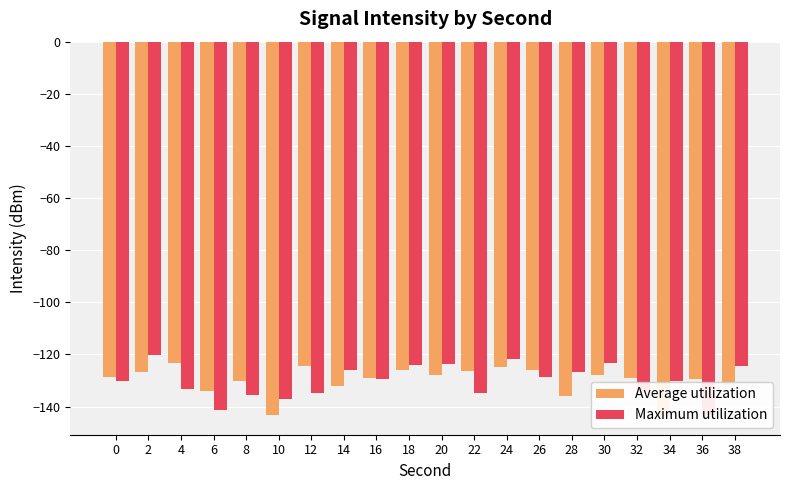

Which series changed the most between 22 and 30?

Maximum utilization